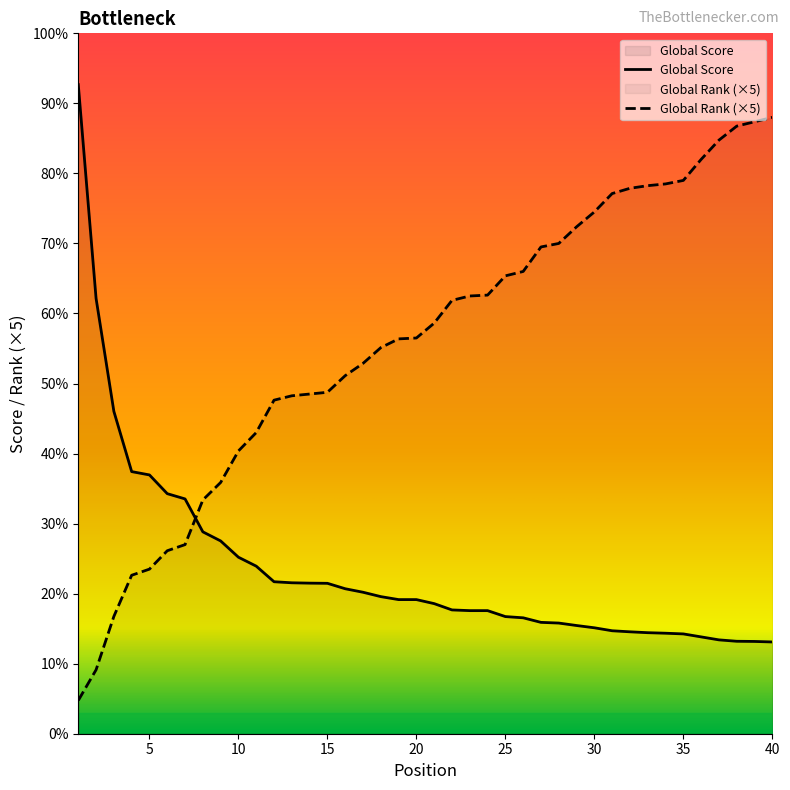

Where is Global Score nearest to the value 2115?

3